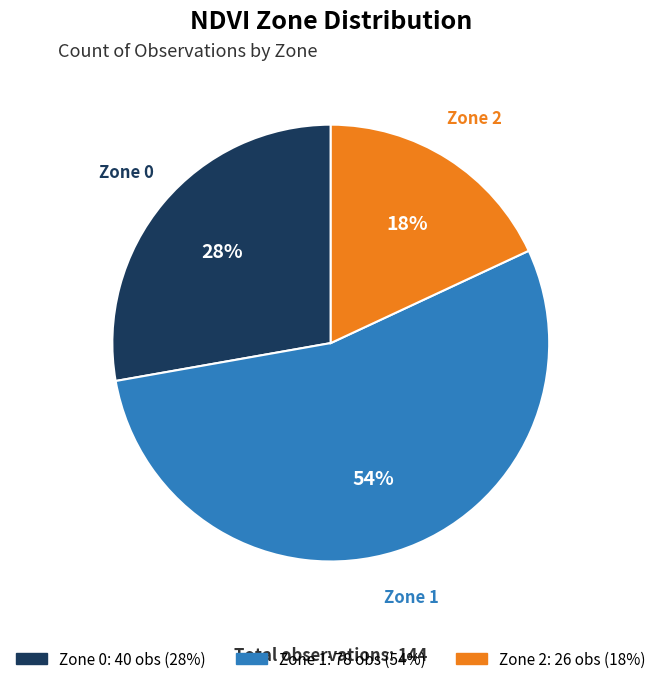

What percentage is the Zone 0 slice, to the nearest percent?

28%